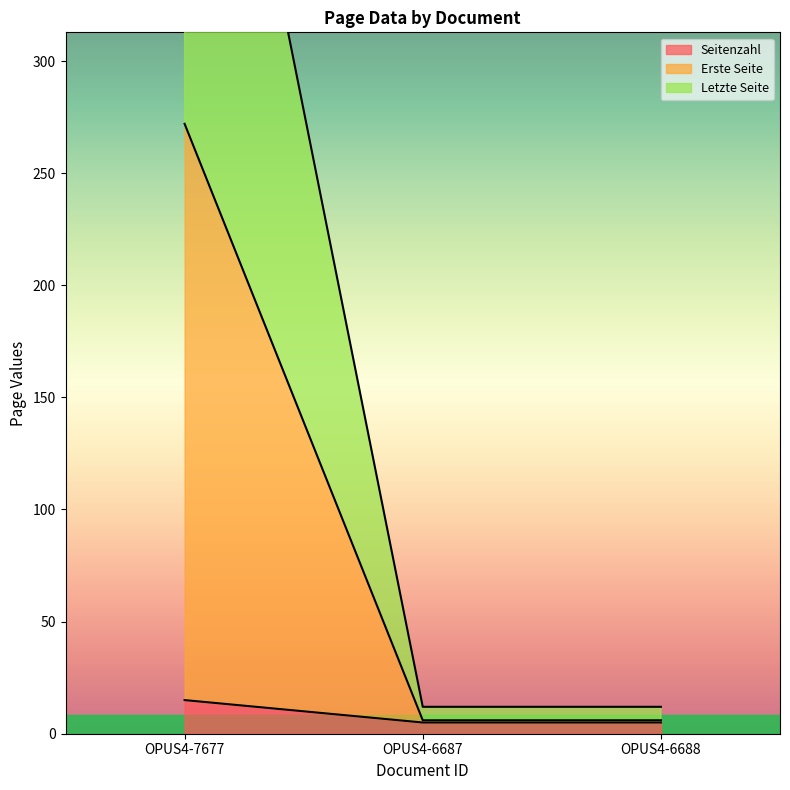

Does the chart have visible grid lines?

No